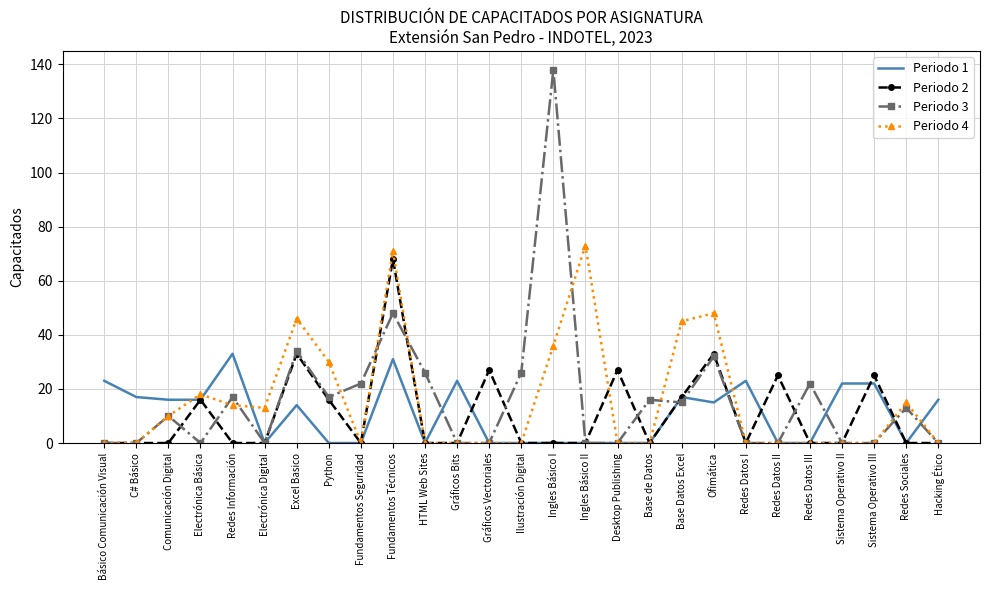

How many values in the Periodo 3 series are below 10?

13